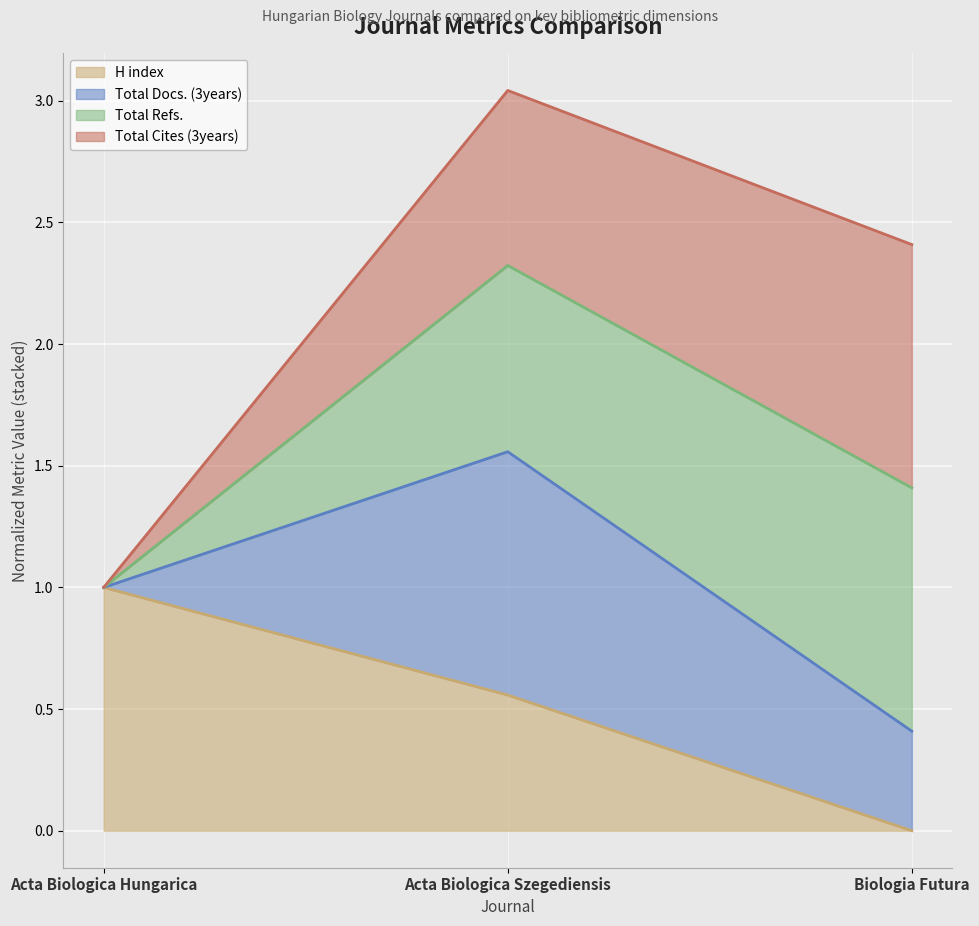

Which category has the lowest value in the H index series?

Biologia Futura